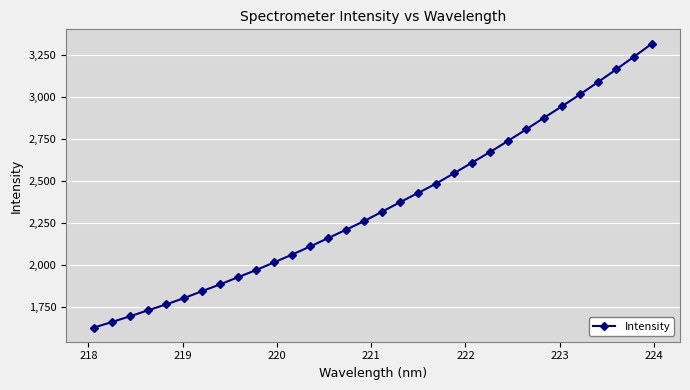

What is the minimum value shown in the chart?

1627.3